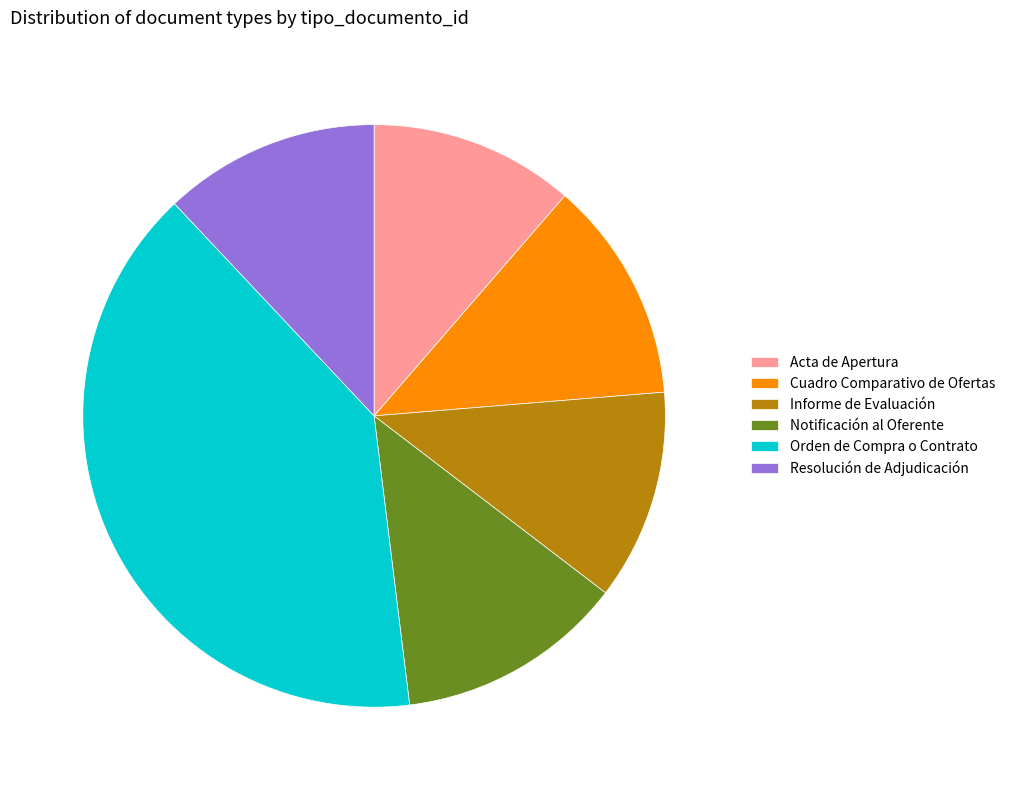

Is it true that Orden de Compra o Contrato is 31% of the pie?

False